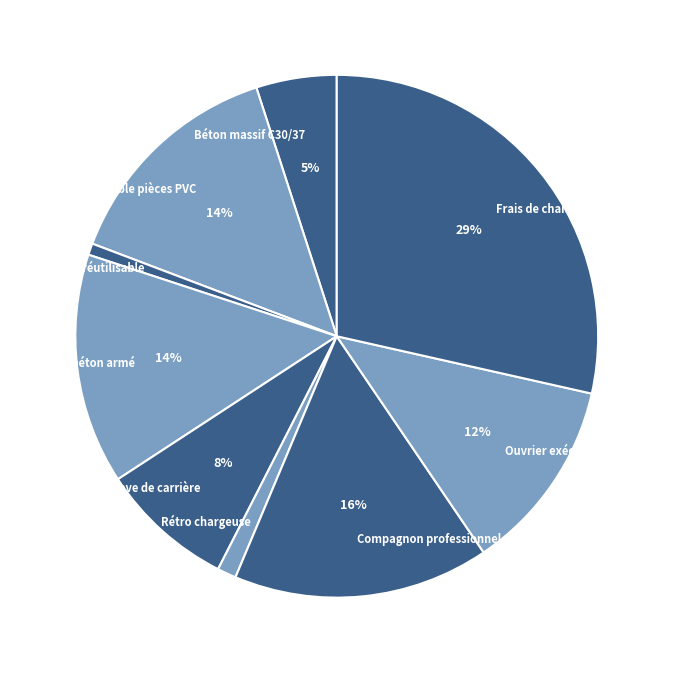

How many slices are in this pie chart?

9